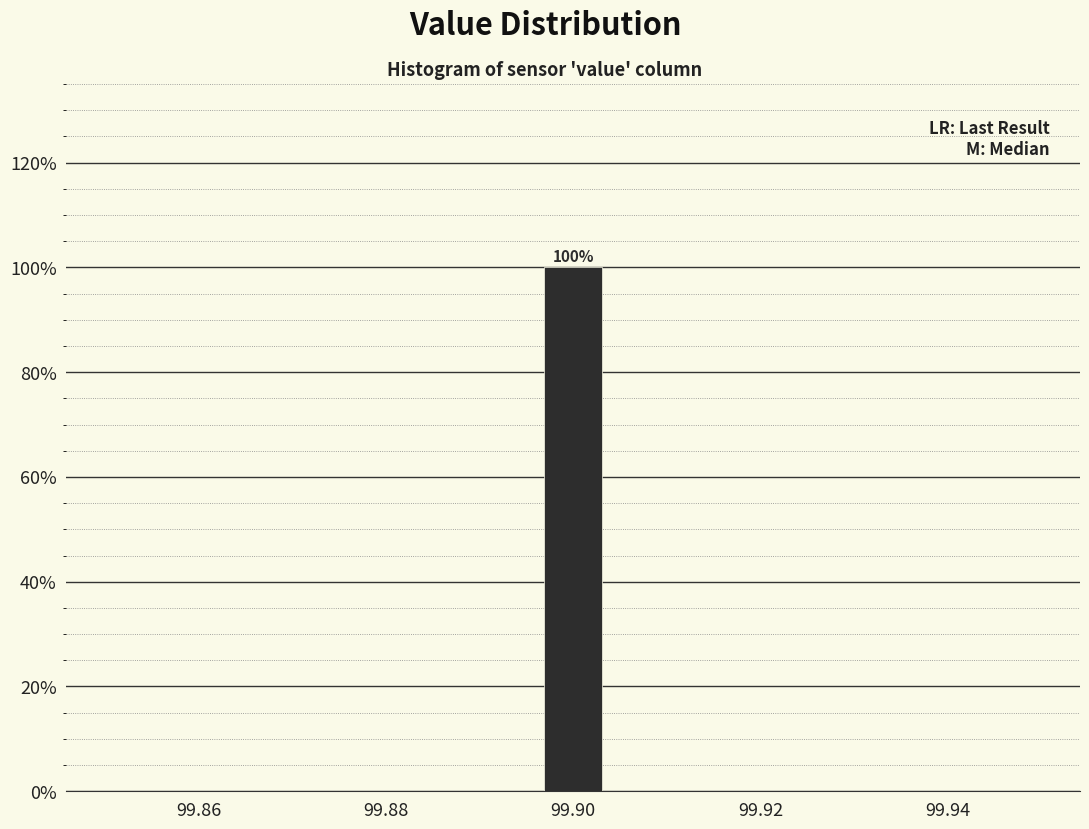

Around what value on the x-axis is the tallest bar? Give the approximate position of its centre, as read against the axis.

99.900